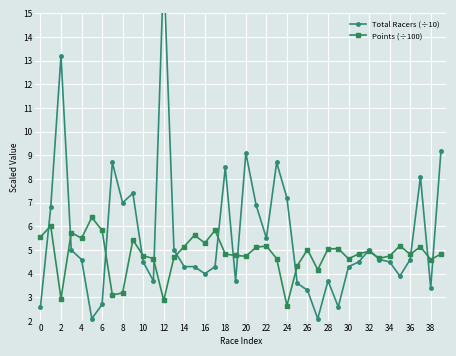

The Points (÷100) series shows 2.6 at 24. True or false?

True